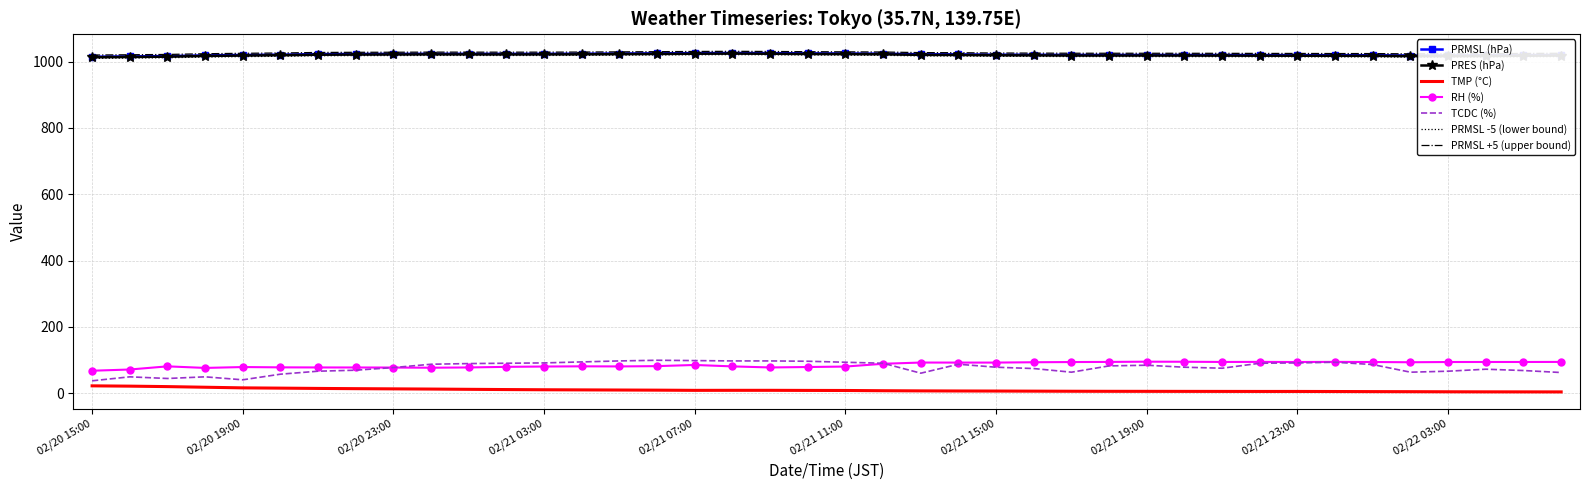

What is the lowest value of the RH (%) series?

67.4